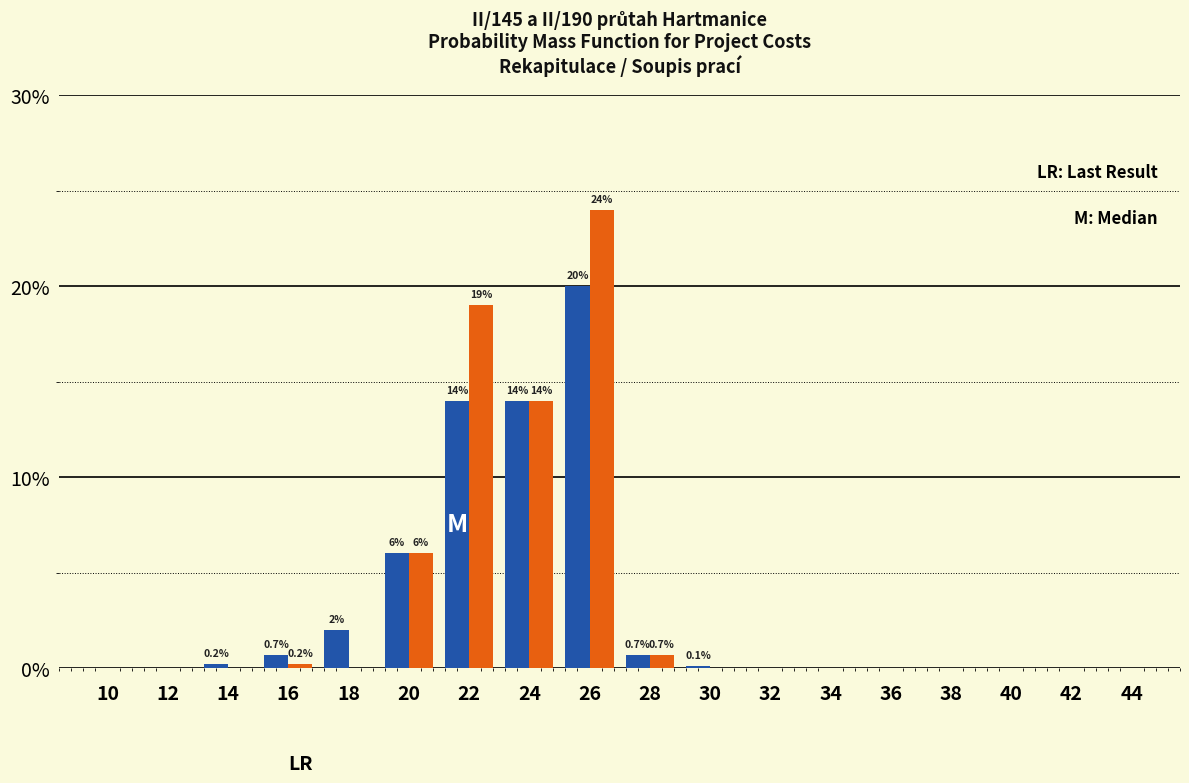

What is the greatest value displayed?

24.0